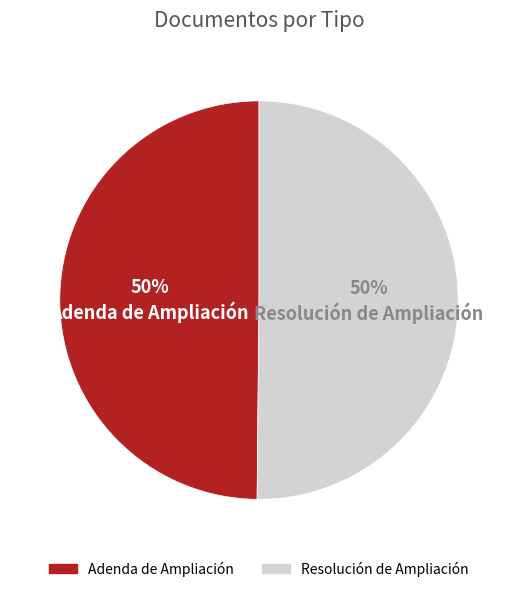

Is it true that Adenda de Ampliación is 44% of the pie?

False